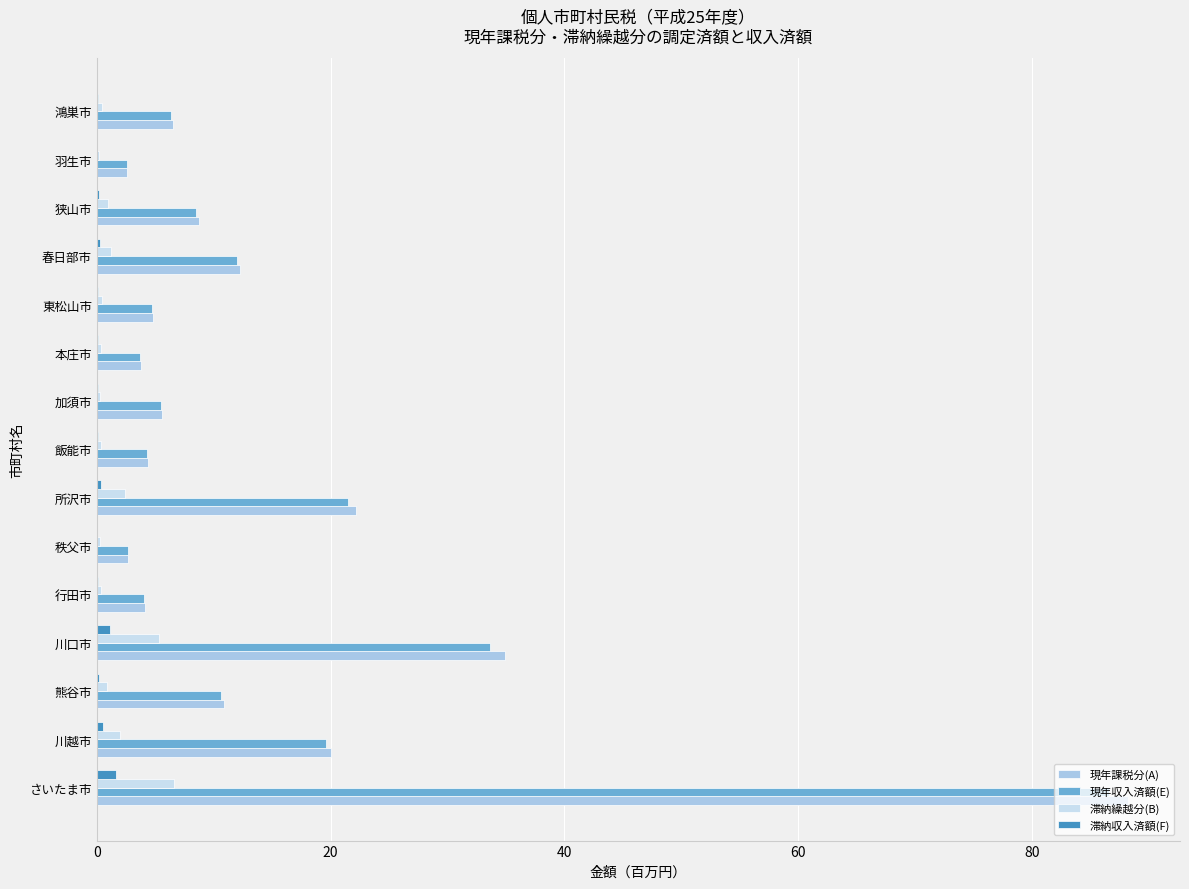

How many data points does each series have?

15